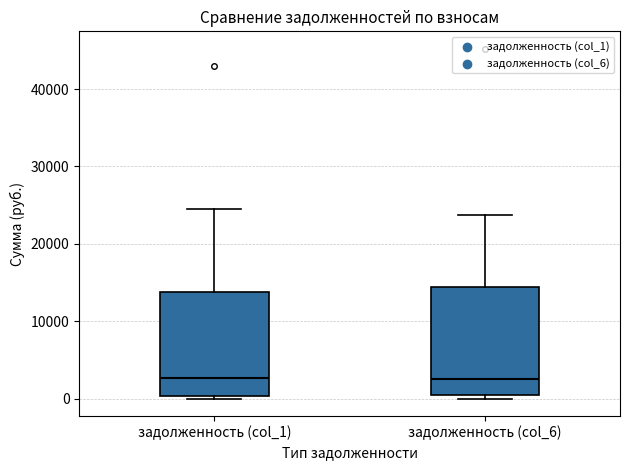

Where is the lower edge of the box for задолженность (col_1) on the y-axis? The values are not printed on the chart, so give them approximately, as read against the axis.

0